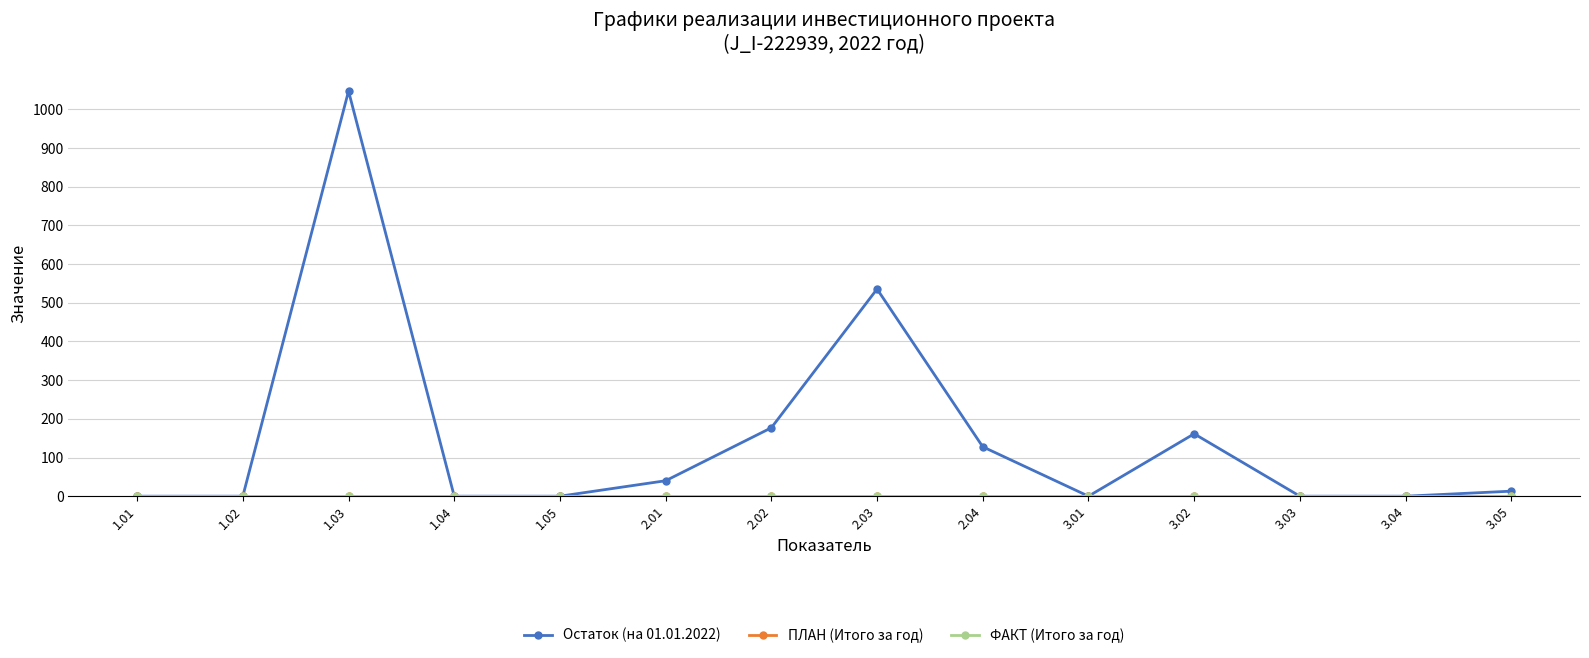

Rank the categories by ПЛАН (Итого за год) value from lowest to highest.

1.01, 1.02, 1.03, 1.04, 1.05, 2.01, 2.02, 2.03, 2.04, 3.01, 3.02, 3.03, 3.04, 3.05